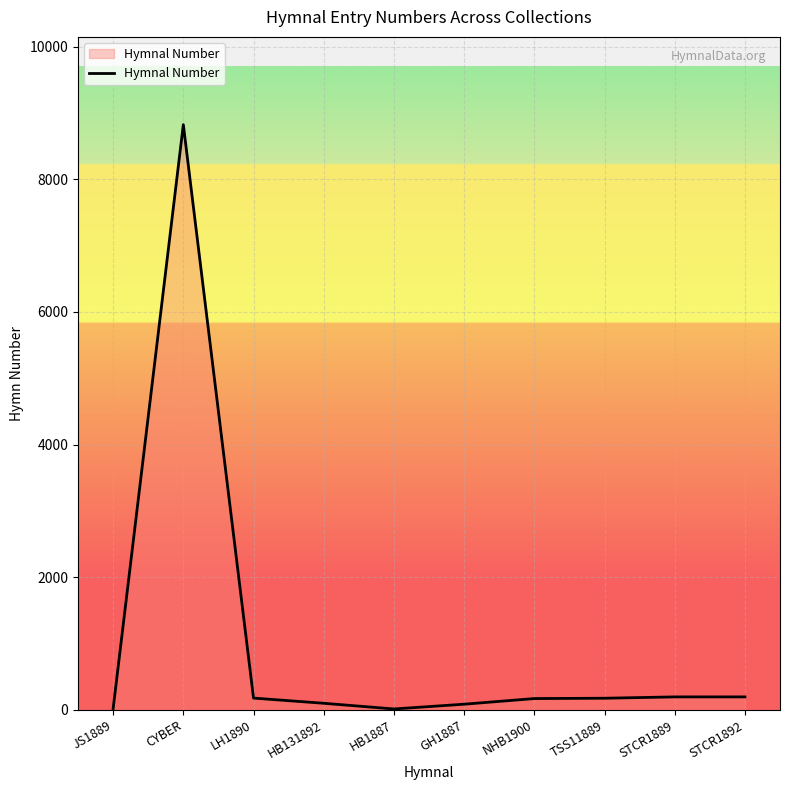

Does the chart have visible grid lines?

Yes